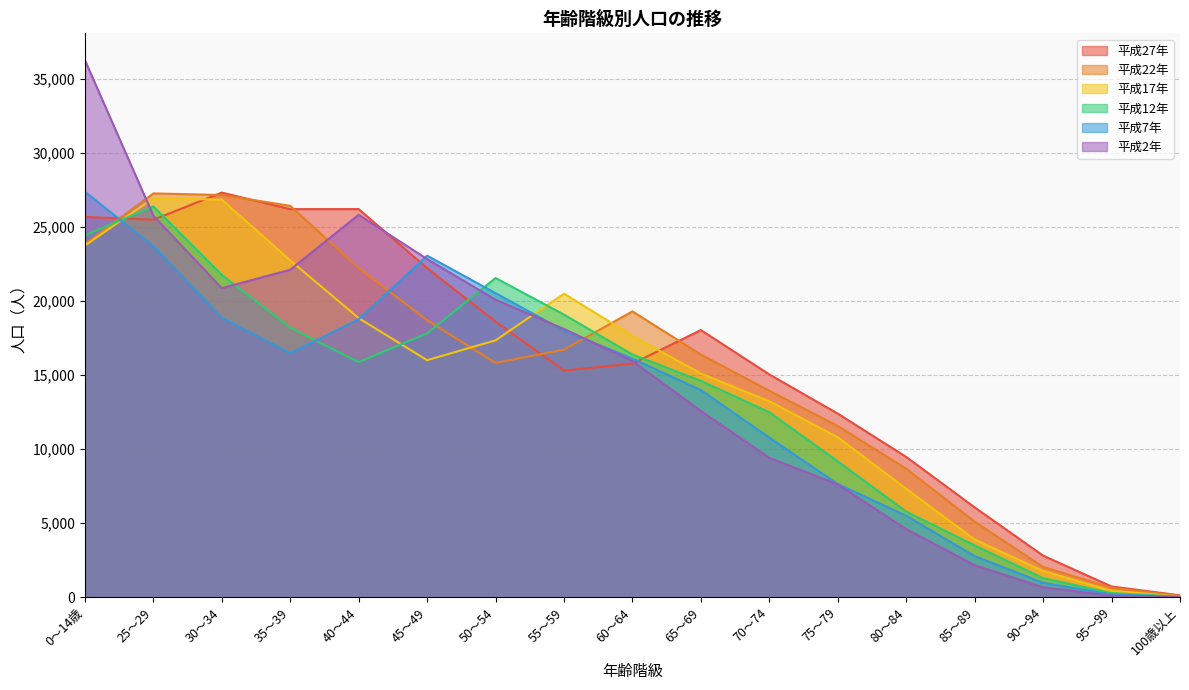

Reading left to right, extract all data points from this chart.

平成27年: 25673	25483	27317	26199	26203	22220	18602	15298	15766	18032	15038	12393	9467	6062	2804	722	121
平成22年: 23837	27262	27155	26423	22214	18700	15814	16712	19297	16380	13934	11558	8672	5099	2040	637	79
平成17年: 23742	26936	26841	22741	18842	16002	17341	20491	17649	15097	13226	10799	7318	3892	1766	425	45
平成12年: 24441	26377	21759	18202	15869	17818	21550	19077	16385	14606	12483	9170	5776	3494	1282	275	30
平成7年: 27373	23696	18870	16476	18770	23059	20527	17995	16111	13982	10771	7635	5495	2772	971	188	14
平成2年: 36258	25755	20863	22110	25820	22827	20084	18105	15943	12568	9407	7611	4592	2157	668	96	11